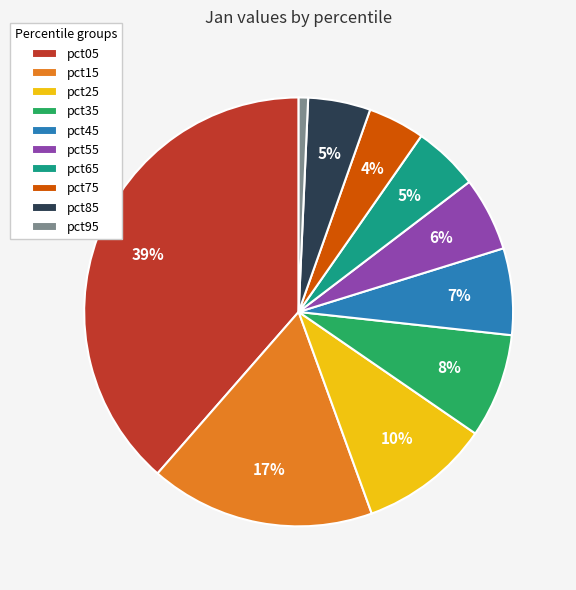

To the nearest percent, what portion does pct45 represent?

7%